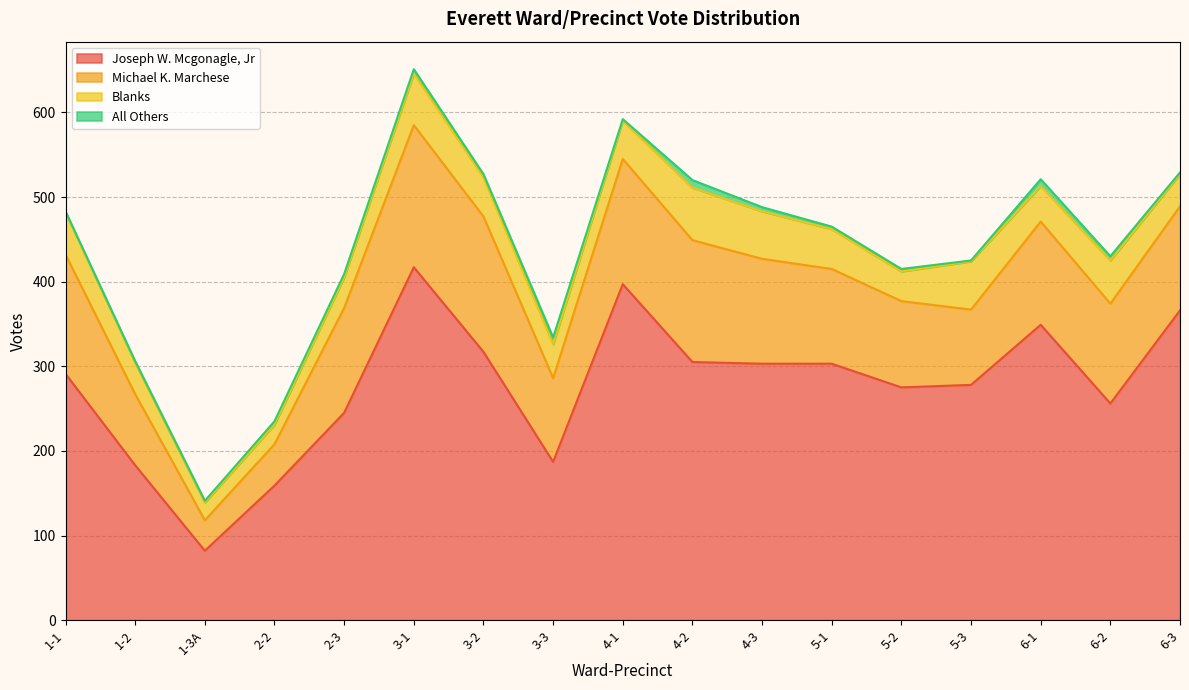

At which category does the chart reach its peak across all series?

3-1